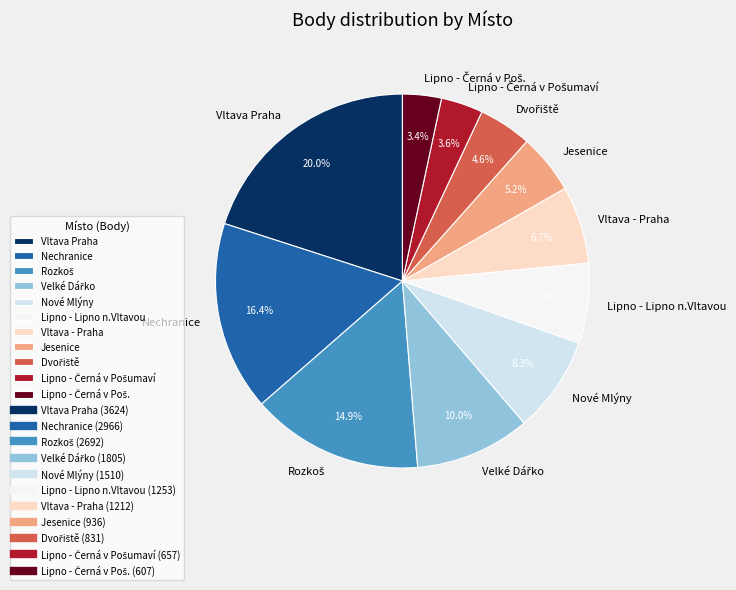

How many slices are in this pie chart?

11